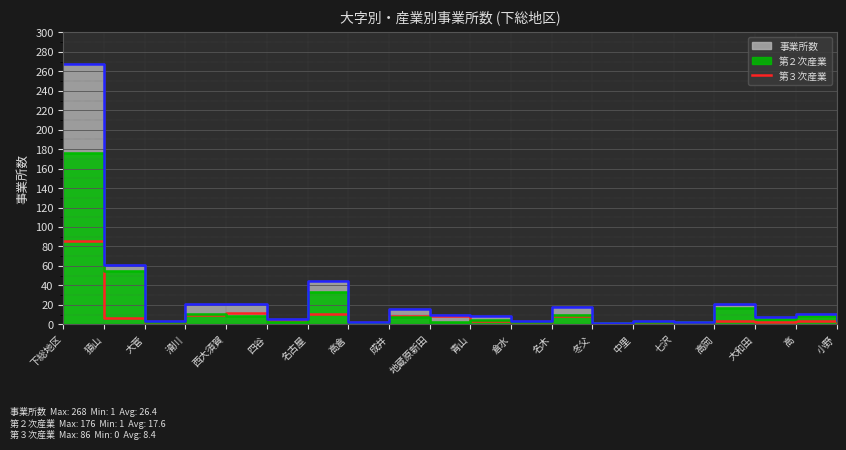

True or false: there are more than 1 points higher than both neighbors.

True